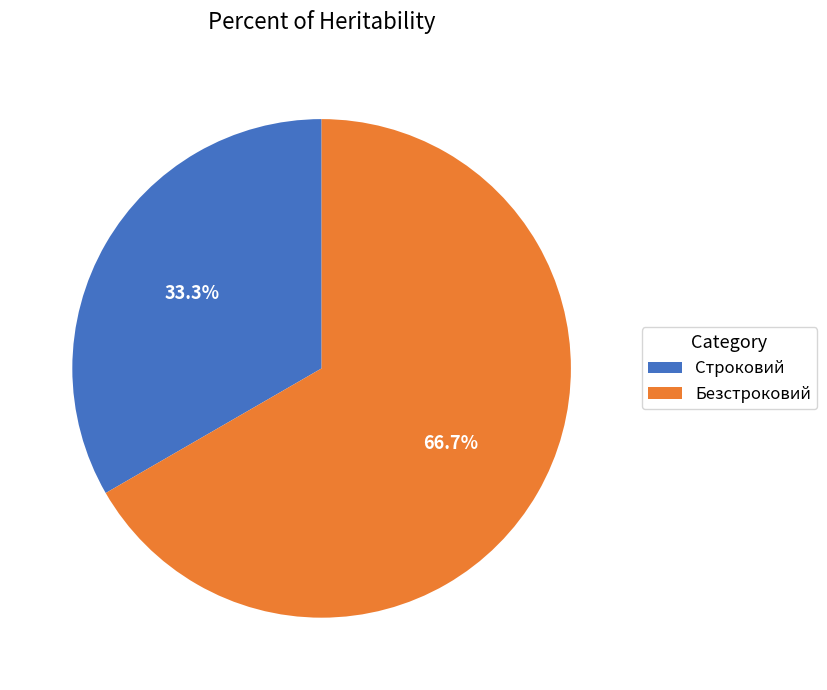

To the nearest percent, what is the combined percentage of Строковий and Безстроковий?

100%